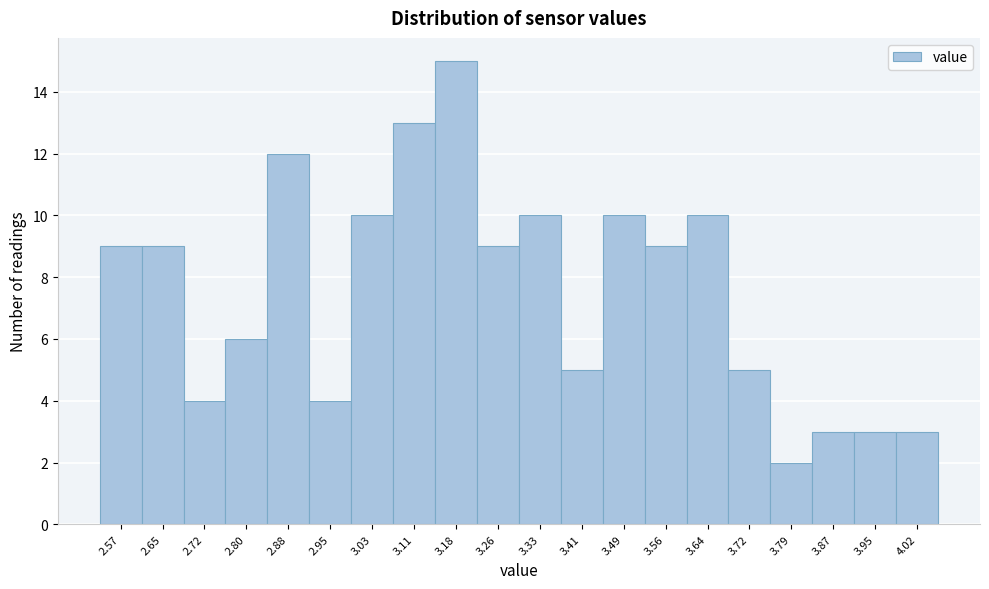

Reading left to right, extract all data points from this chart.

2.57=9	2.65=9	2.72=4	2.80=6	2.88=12	2.95=4	3.03=10	3.11=13	3.18=15	3.26=9	3.33=10	3.41=5	3.49=10	3.56=9	3.64=10	3.72=5	3.79=2	3.87=3	3.95=3	4.02=3